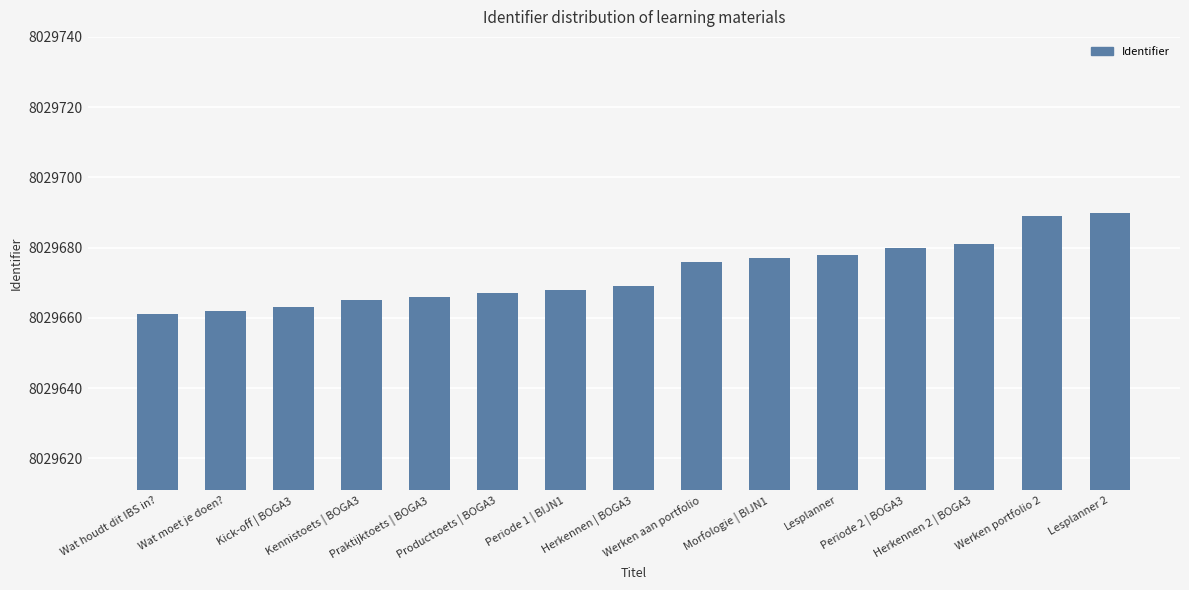

What is the minimum value shown in the chart?

8029661